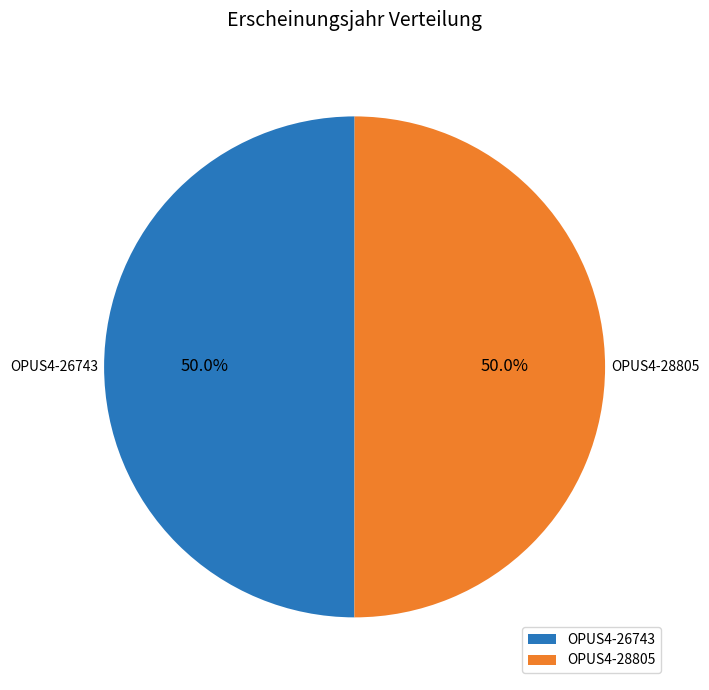

How many slices are in this pie chart?

2